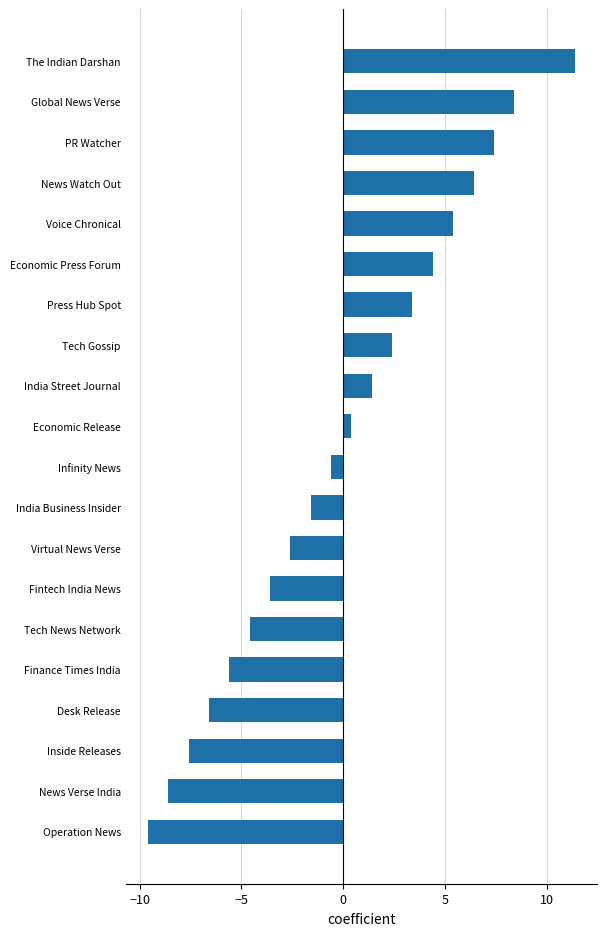

List the labels in order of value, largest first.

The Indian Darshan, Global News Verse, PR Watcher, News Watch Out, Voice Chronical, Economic Press Forum, Press Hub Spot, Tech Gossip, India Street Journal, Economic Release, Infinity News, India Business Insider, Virtual News Verse, Fintech India News, Tech News Network, Finance Times India, Desk Release, Inside Releases, News Verse India, Operation News